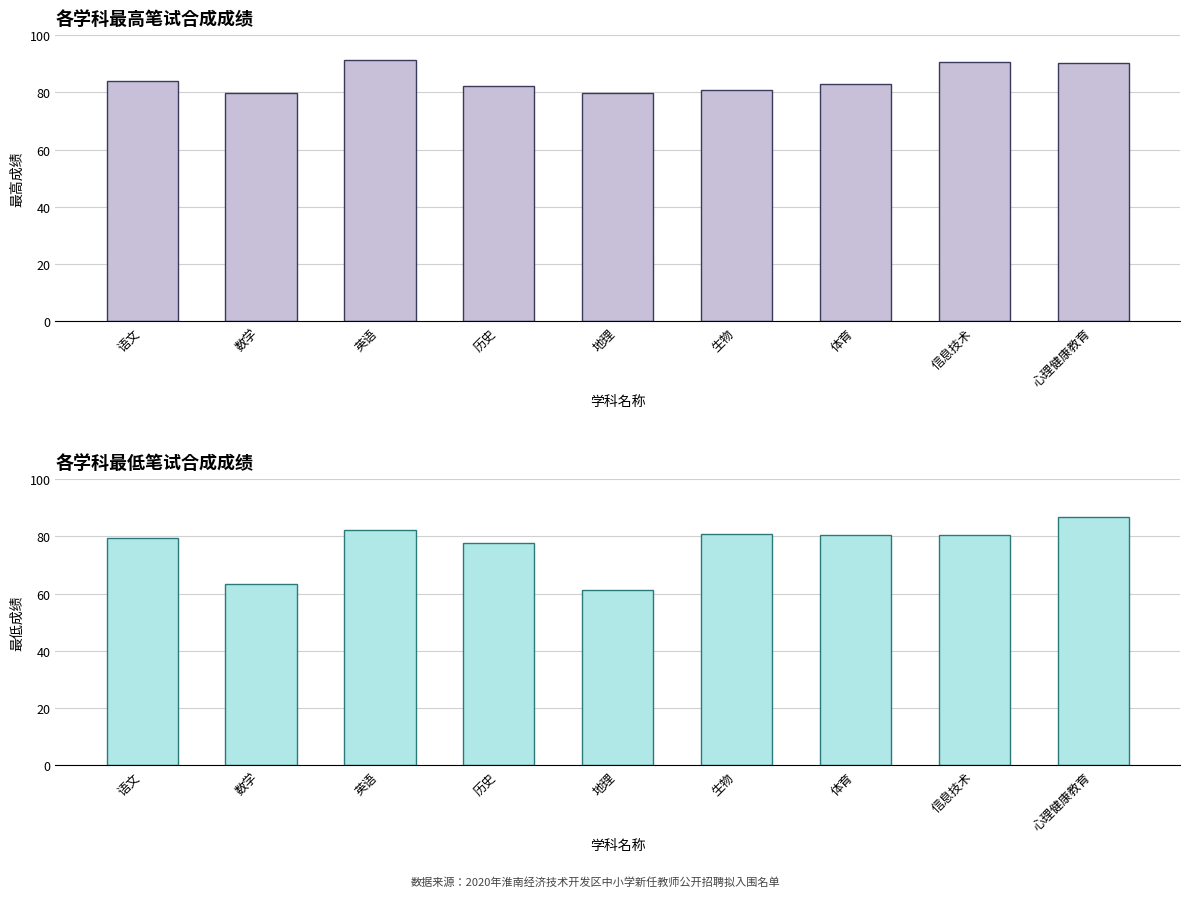

How many values in the 最低成绩 series exceed 80?

5